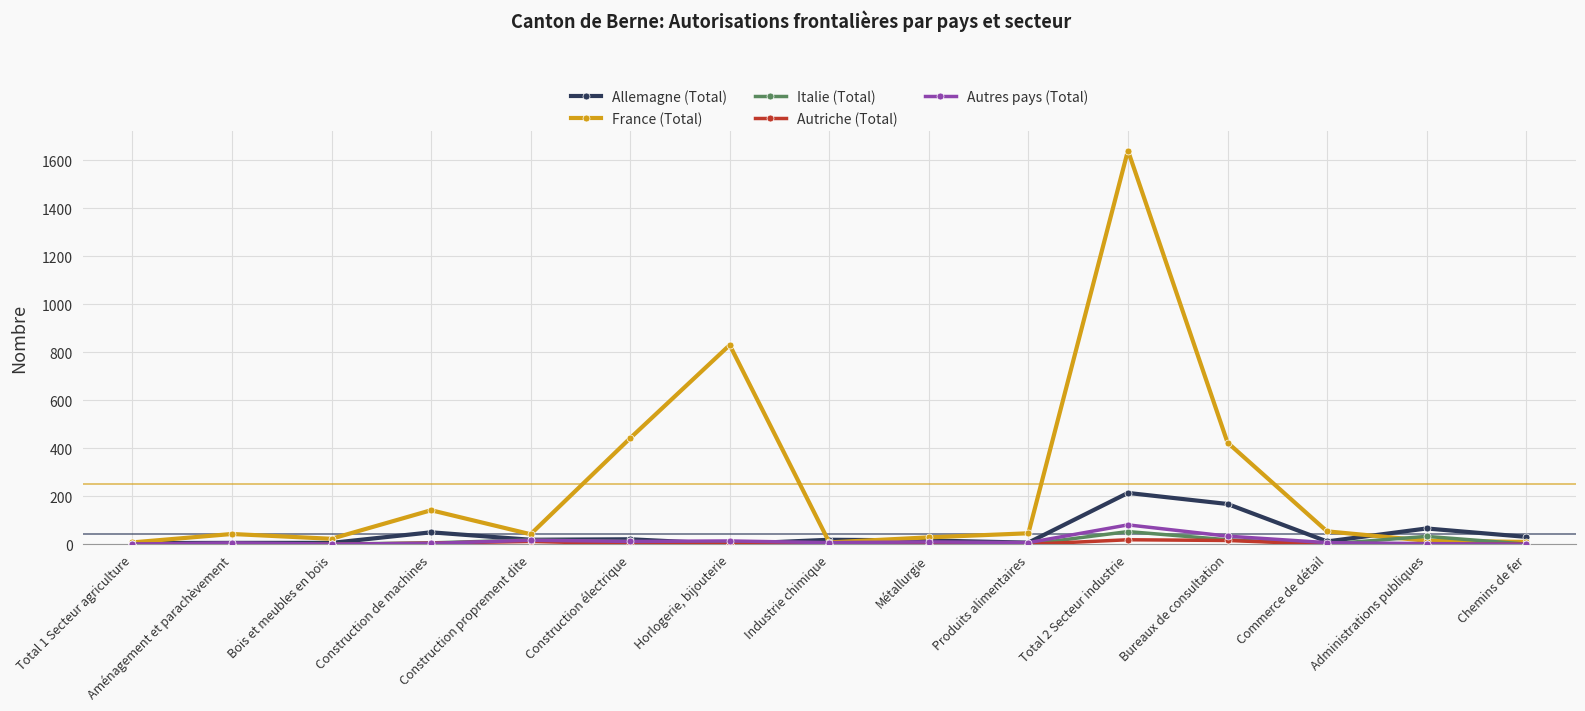

Which series has the largest total across all categories?

France (Total)